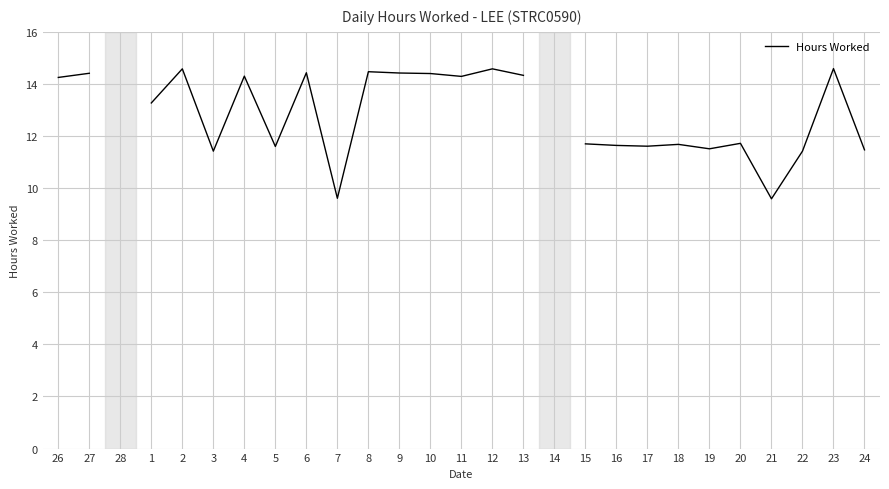

Count the number of categories in the chart.

27